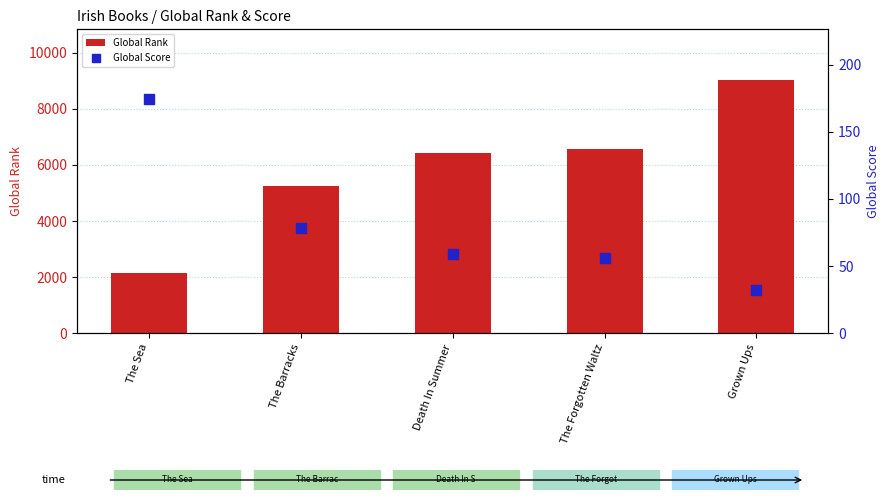

Which series contains the lowest Y value?

Global Score